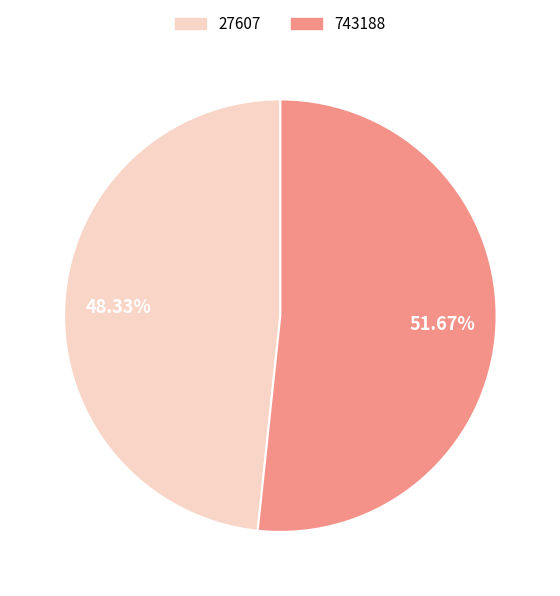

Is there any slice that represents more than half of the pie?

Yes